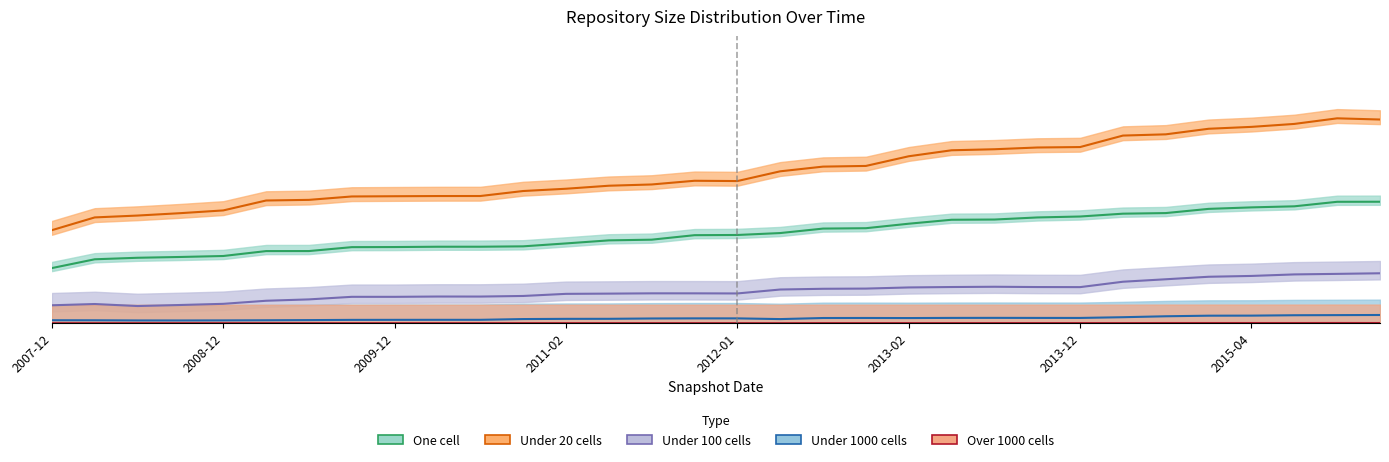

What is the average value of the under_twenty_cells series?

0.7